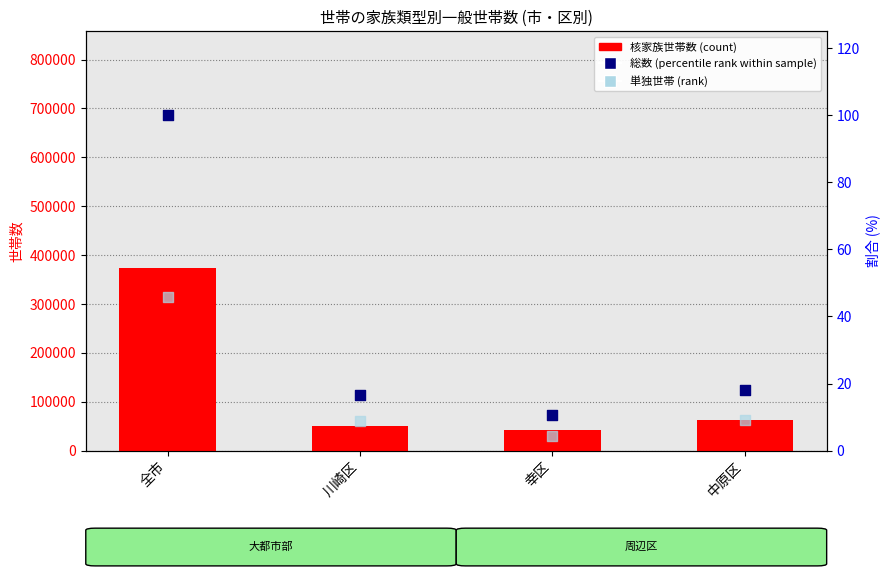

What are all the series names shown in the legend?

核家族世帯, 総数 (percentile), 単独世帯 (rank)